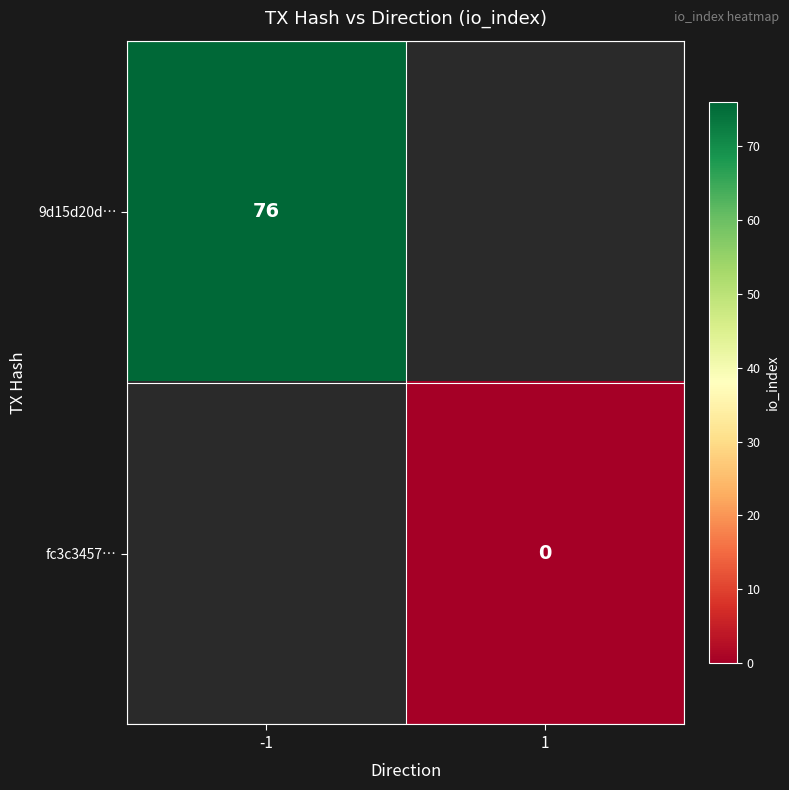

List the series in order of their overall mean, highest first.

9d15d20d…, fc3c3457…